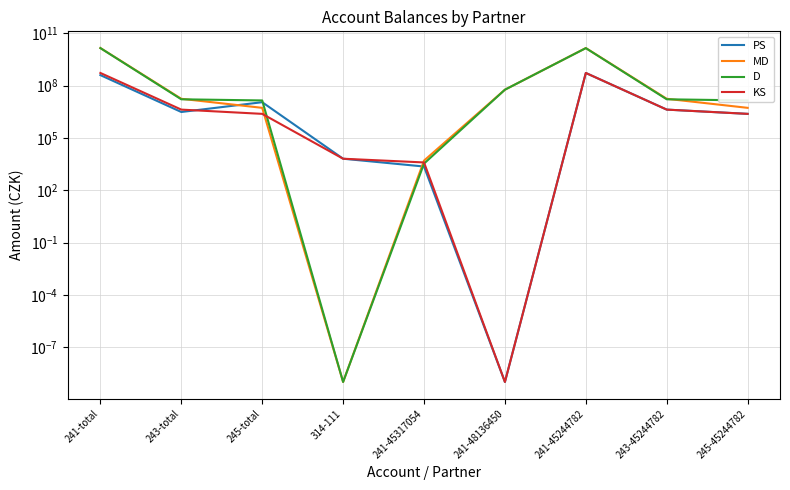

At which label does MD first exceed 17593905?

241-total